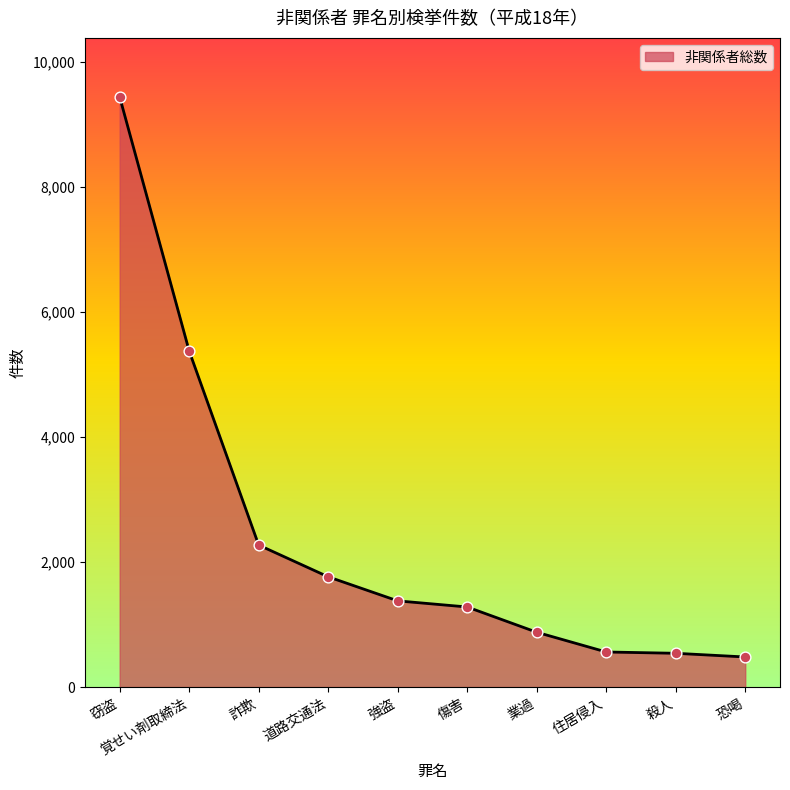

What is the ratio of the value at 詐欺 to the value at 窃盗?

0.2